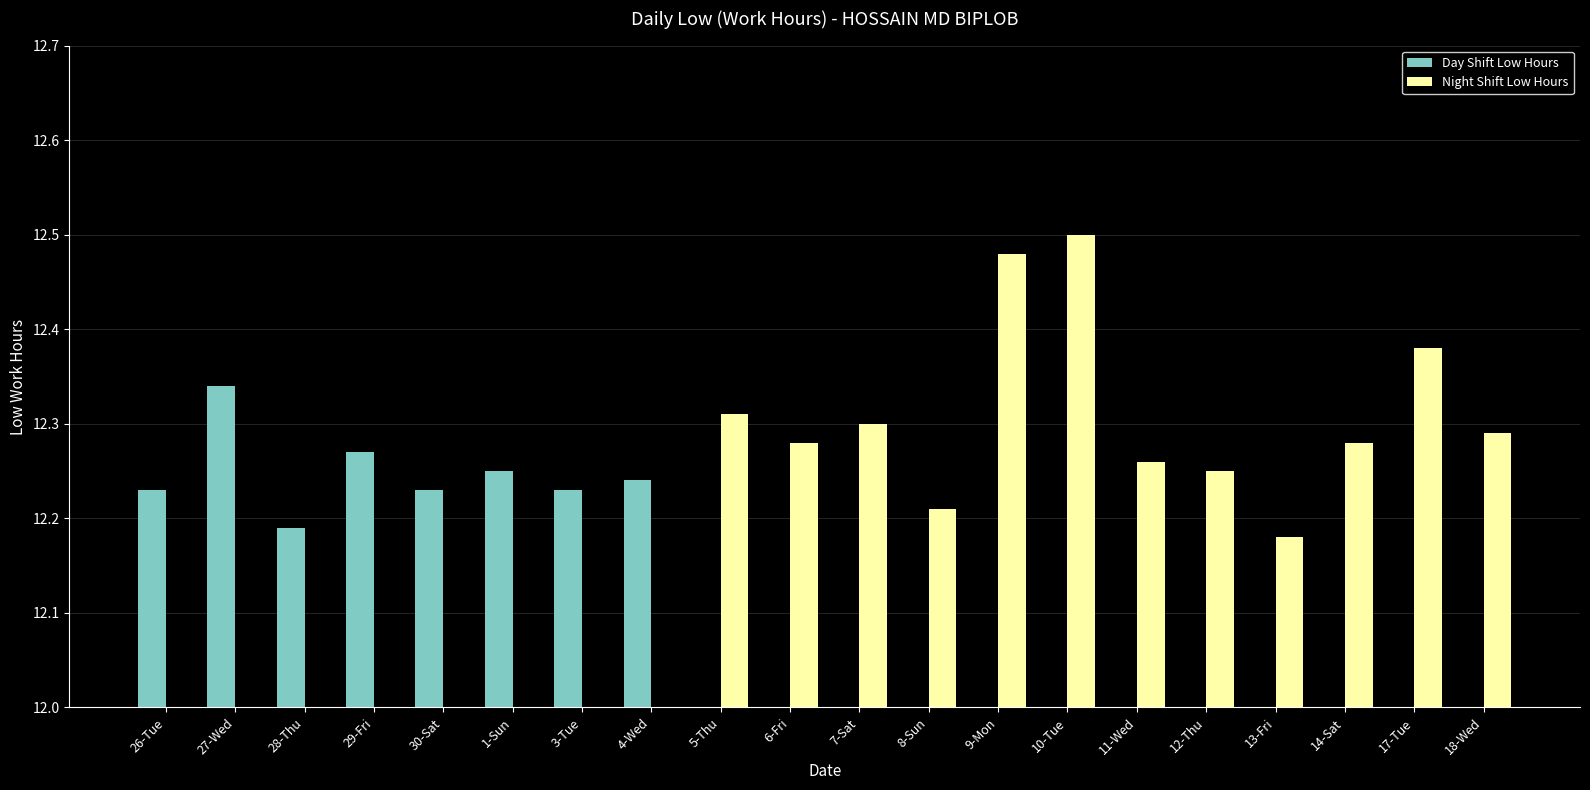

How many series are shown in this chart?

2